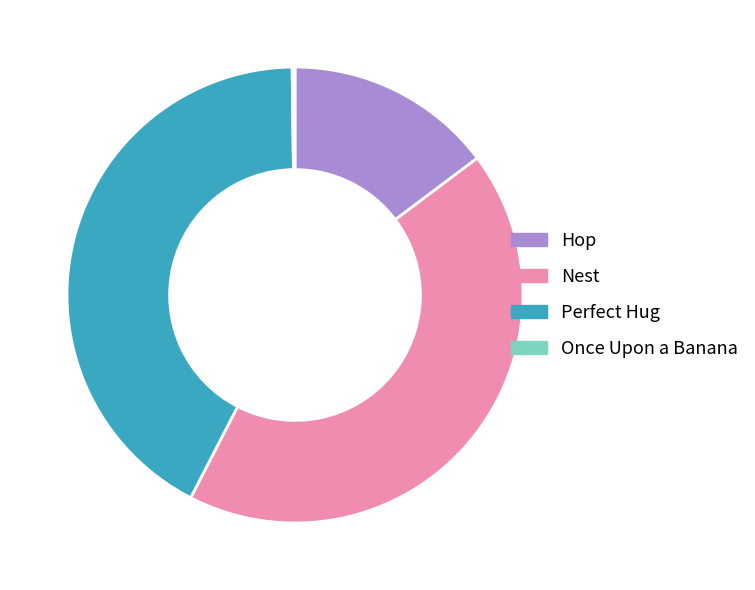

Does any single category account for the majority?

No